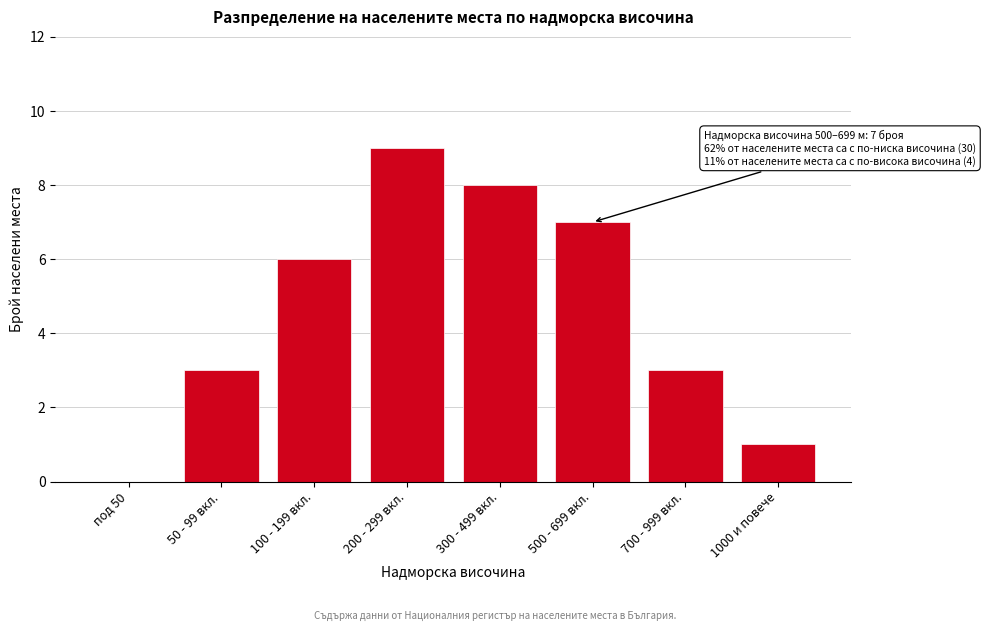

Reading right to left, transcribe all the data shown in this chart.

1000 и повече=1	700 - 999 вкл.=3	500 - 699 вкл.=7	300 - 499 вкл.=8	200 - 299 вкл.=9	100 - 199 вкл.=6	50 - 99 вкл.=3	под 50=0